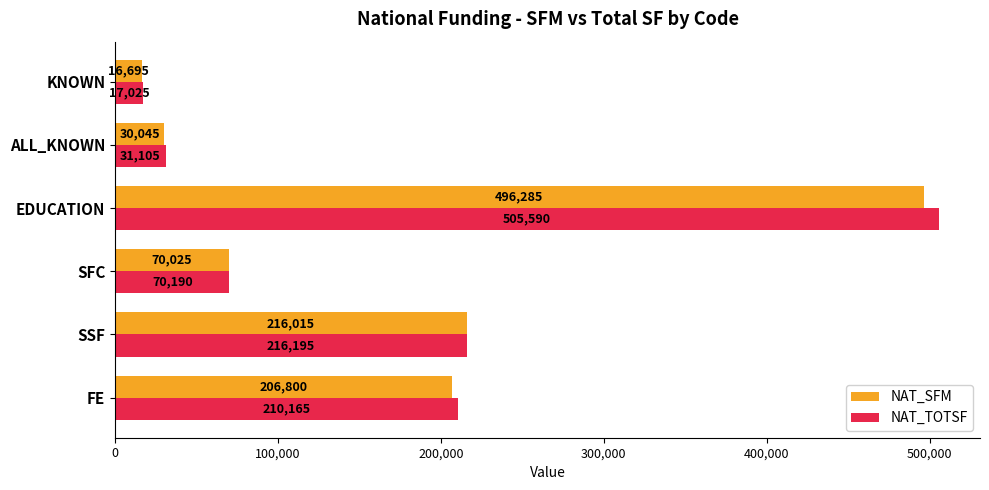

Count the number of categories in the chart.

6